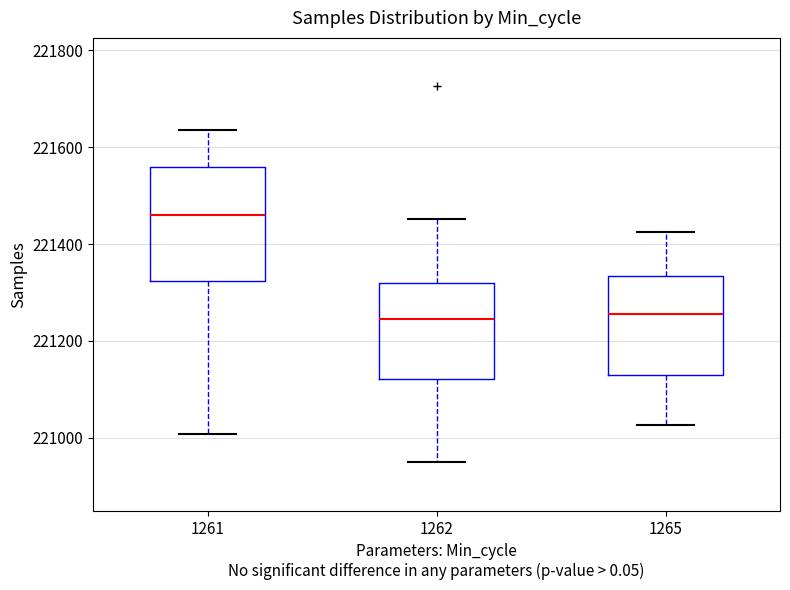

Reading left to right, read every box against the y-axis: the position of its median line, the range the box covers, and the ends of its whiskers. The values are not printed on the chart, so give them approximately, as read against the axis.

1261: median 221460, box 221320 to 221560, whiskers 221000 to 221640
1262: median 221240, box 221120 to 221320, whiskers 220940 to 221460
1265: median 221260, box 221140 to 221340, whiskers 221020 to 221420